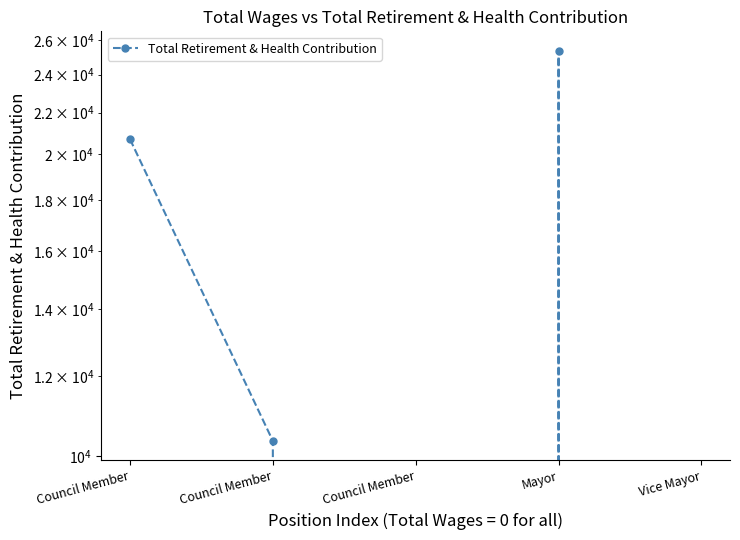

Where is the first local maximum?

Mayor